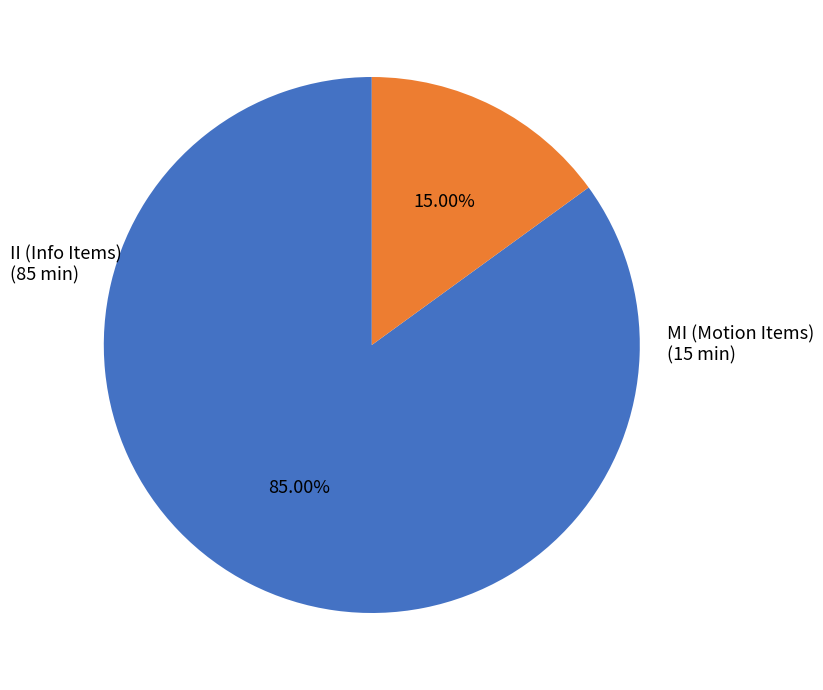

Rank the categories by value from highest to lowest.

II (Info Items), MI (Motion Items)